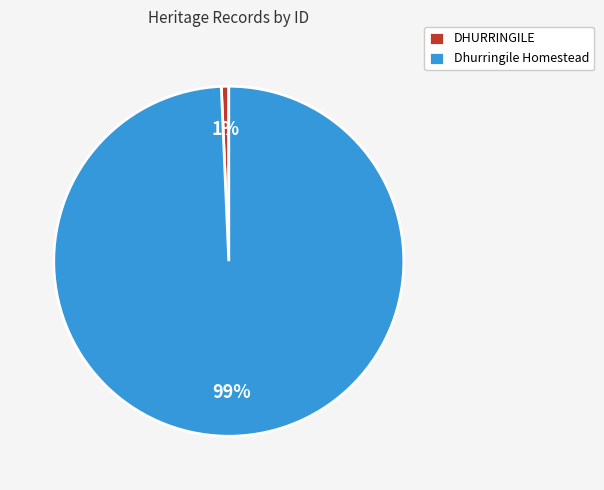

Rank the categories by value from highest to lowest.

Dhurringile Homestead, DHURRINGILE